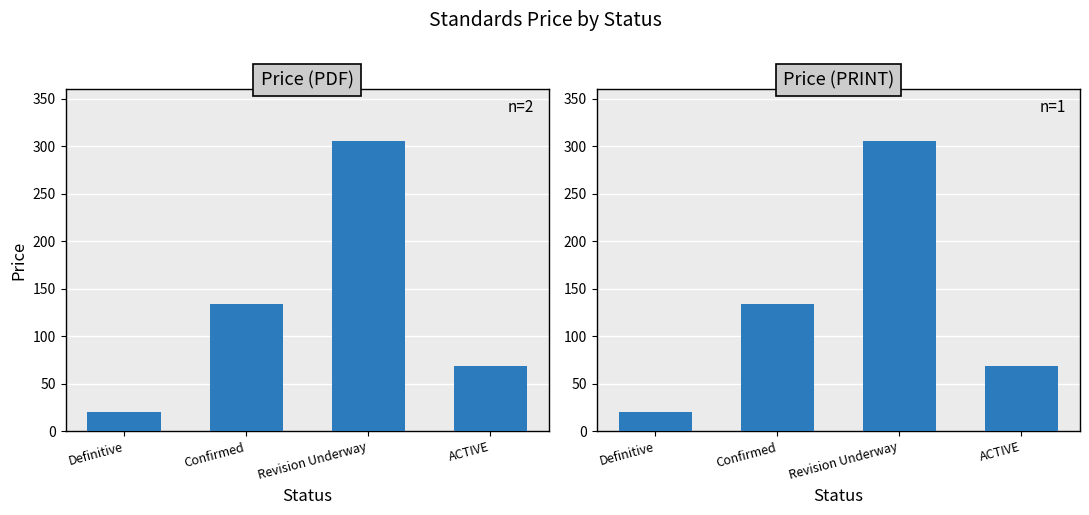

What is the label of the 3rd bar from the left?

Revision Underway